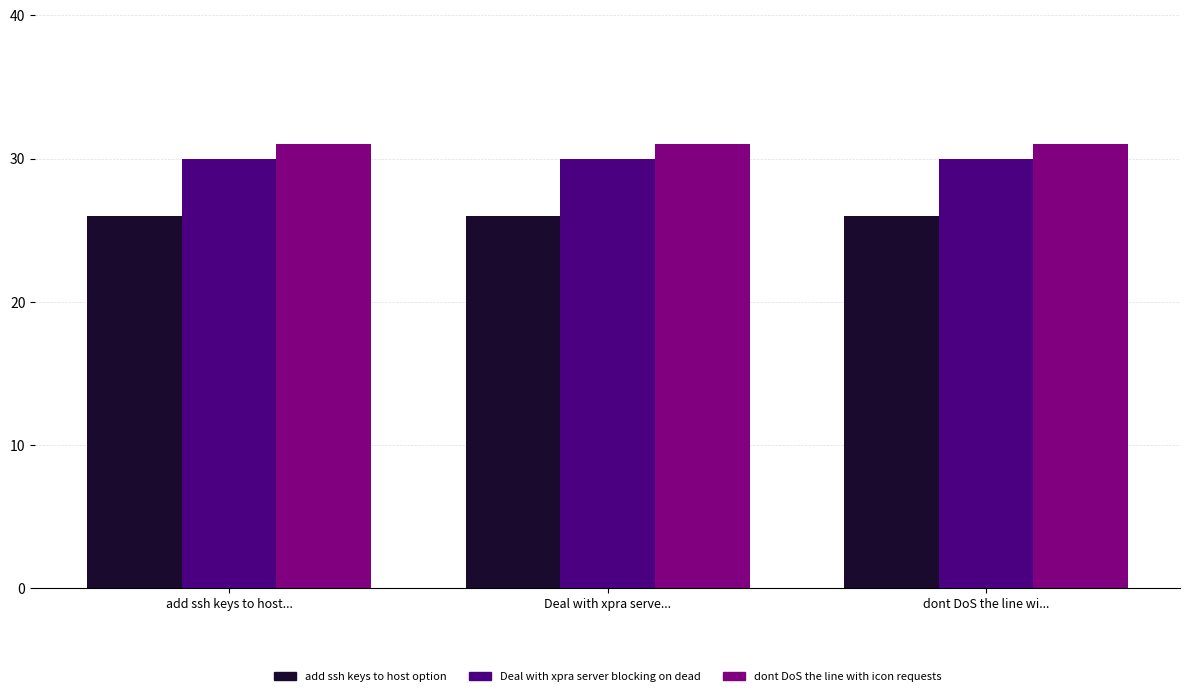

What is the sum of the Deal with xpra server blocking on dead values at Deal with xpra serve... and dont DoS the line wi...?

60